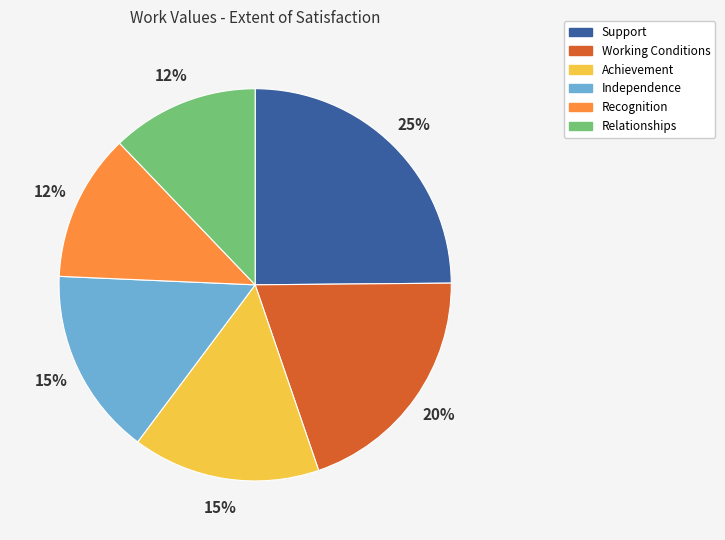

What is the largest slice in the pie chart?

Support